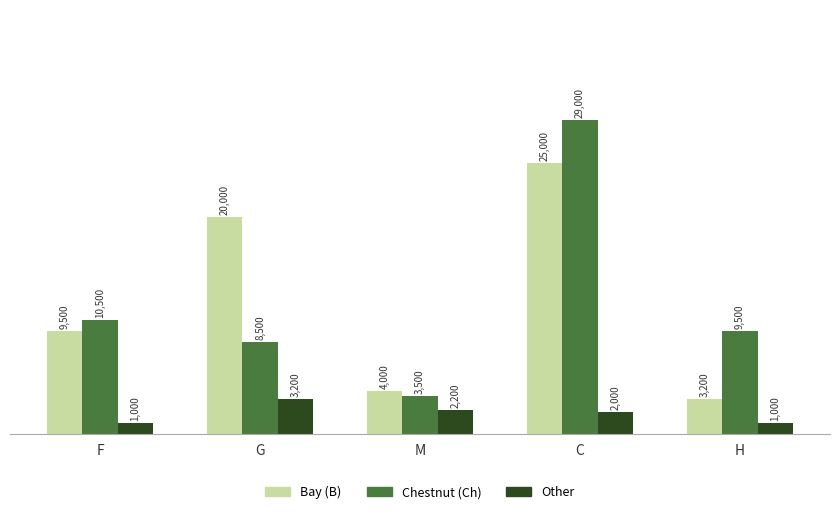

Reading right to left, what are all the values shown in this chart?

Bay (B): H=3200	C=25000	M=4000	G=20000	F=9500
Chestnut (Ch): H=9500	C=29000	M=3500	G=8500	F=10500
Other: H=1000	C=2000	M=2200	G=3200	F=1000